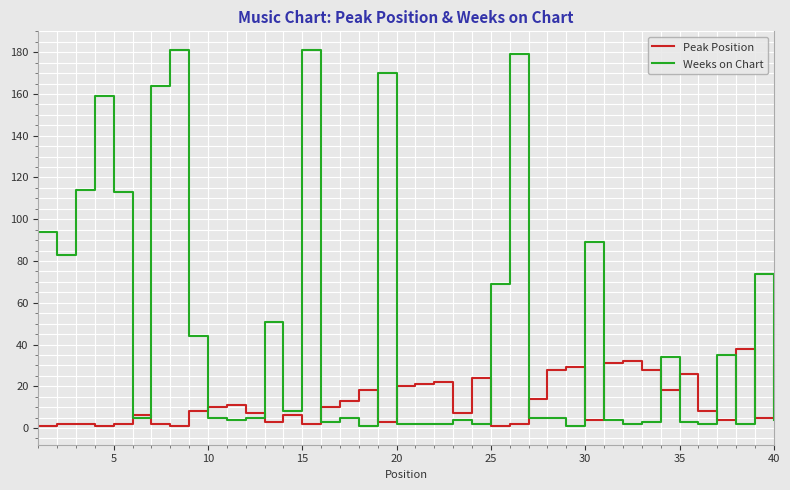

What is the difference between the second highest and second lowest values in the Peak Position series?

31